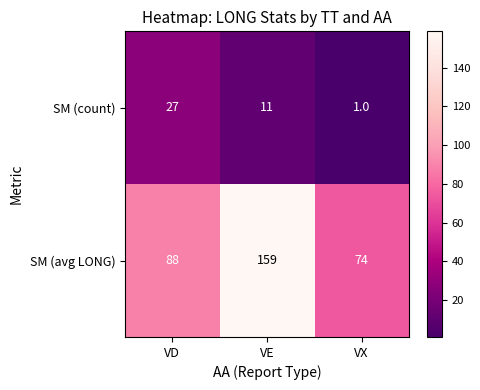

At which label does SM (count) reach its minimum?

VX